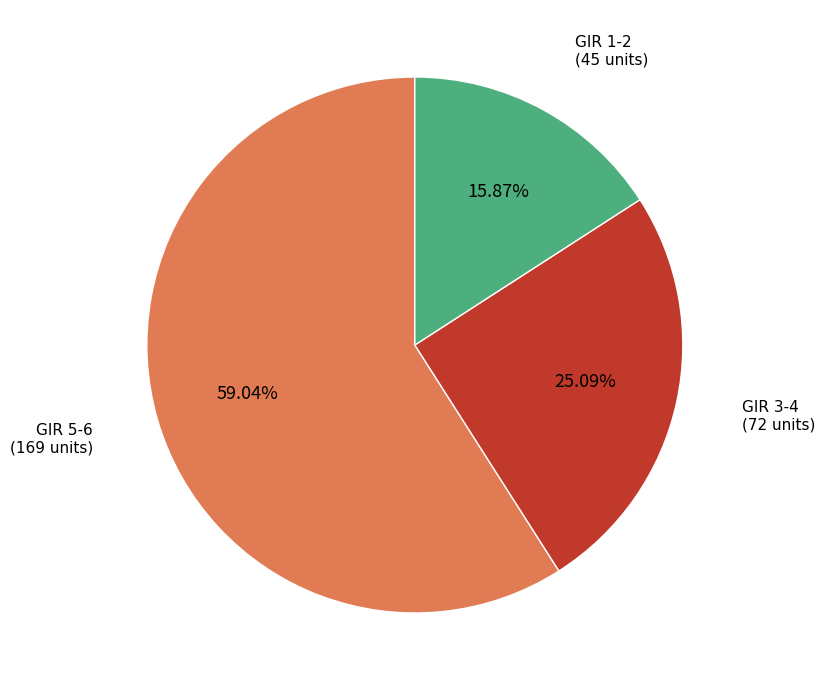

What percentage do GIR 5-6 and GIR 3-4 together represent?

84.1%